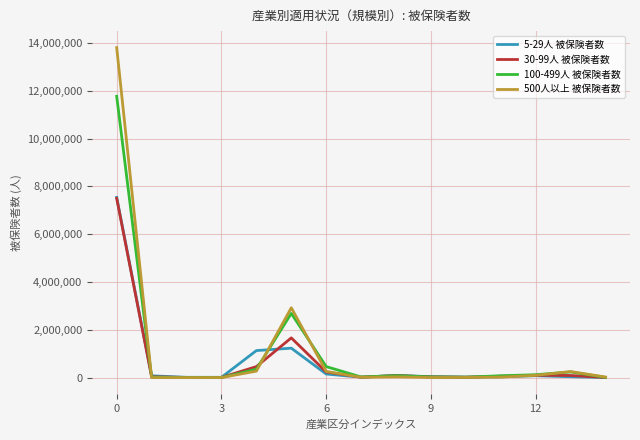

What is the difference between the second highest and second lowest values in the 30-99人 被保険者数 series?

1655750